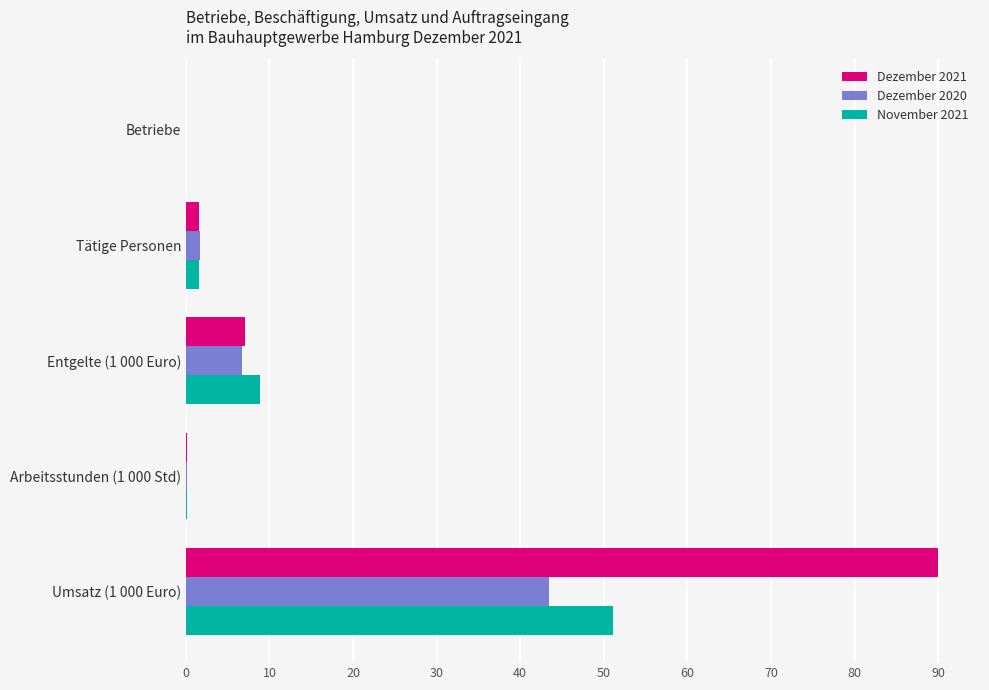

Which label corresponds to the largest value in the chart?

Umsatz (1 000 Euro)